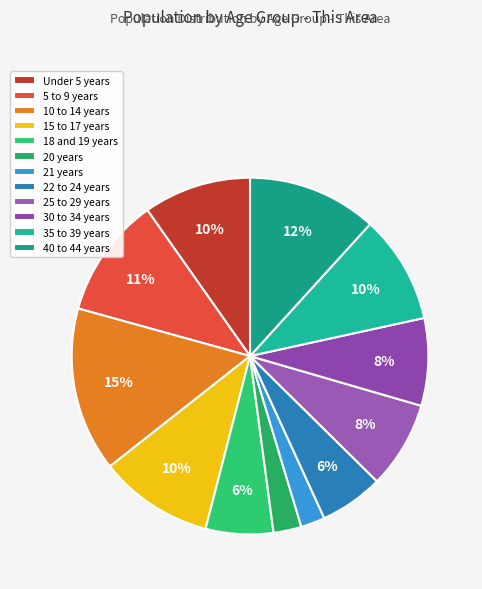

To the nearest percent, what is the combined percentage of 25 to 29 years and 5 to 9 years?

19%